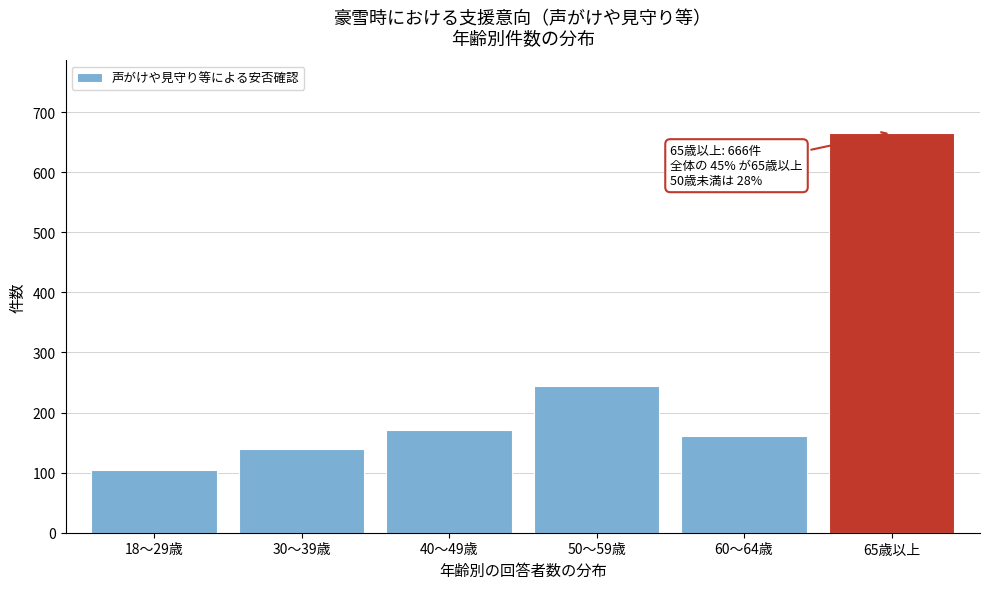

Reading left to right, what are all the values shown in this chart?

18～29歳=105	30～39歳=139	40～49歳=171	50～59歳=244	60～64歳=161	65歳以上=666